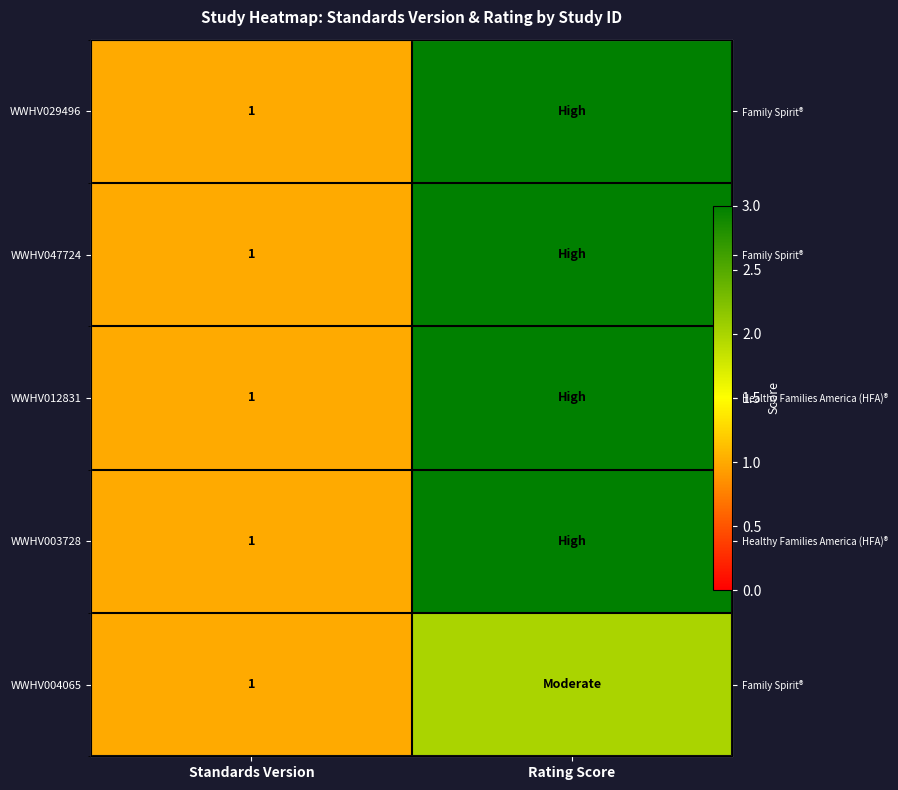

At which category does the chart reach its minimum across all series?

Standards Version